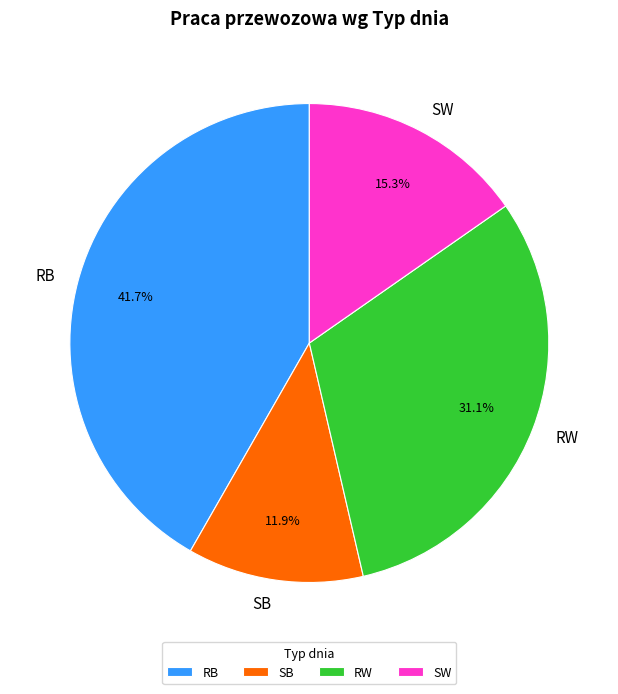

Is it true that SB is 12% of the pie?

True